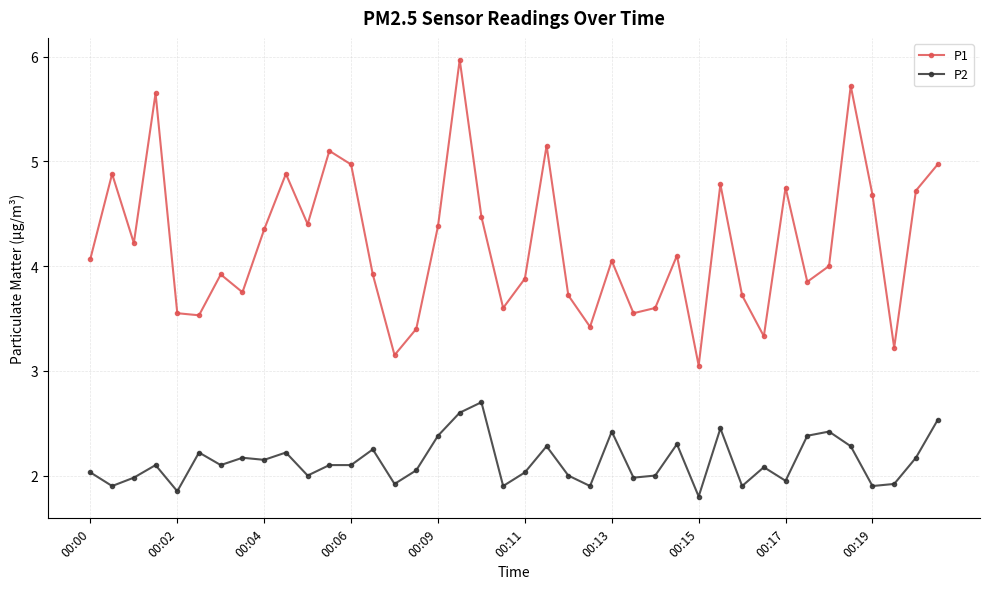

Which series has the widest spread of values?

P1